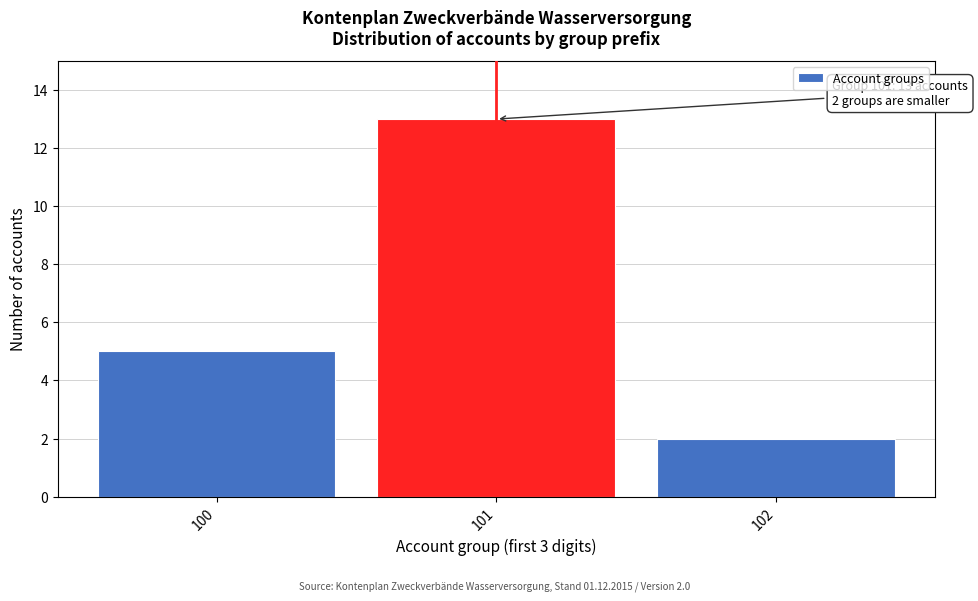

Reading left to right, extract all data points from this chart.

5	13	2